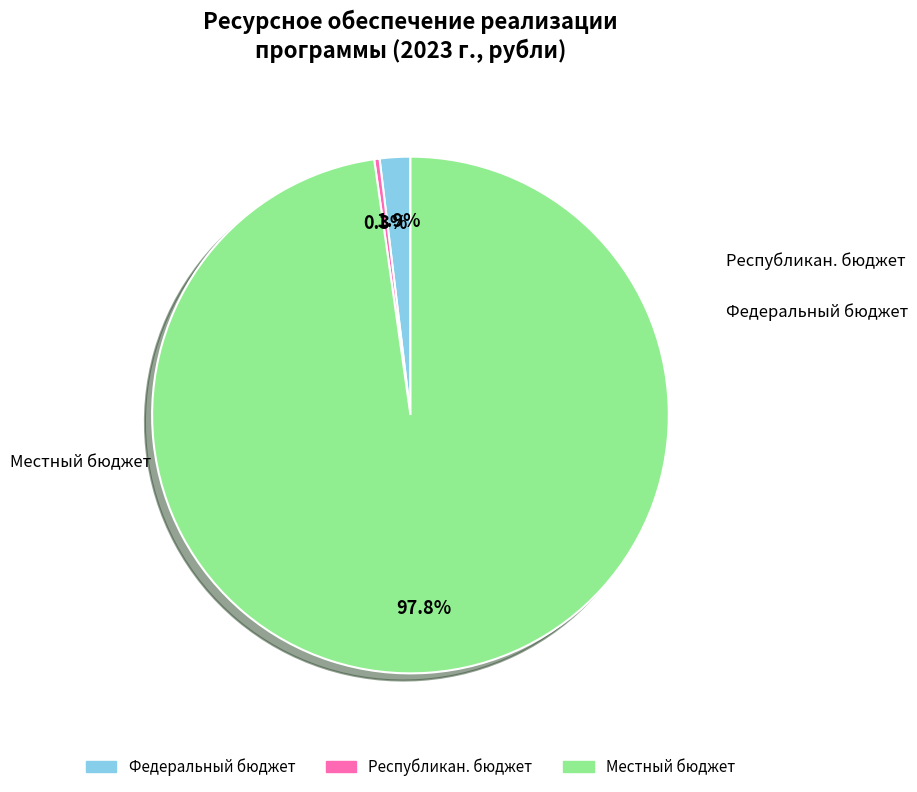

Which category has the smallest portion of the pie?

Республикан. бюджет